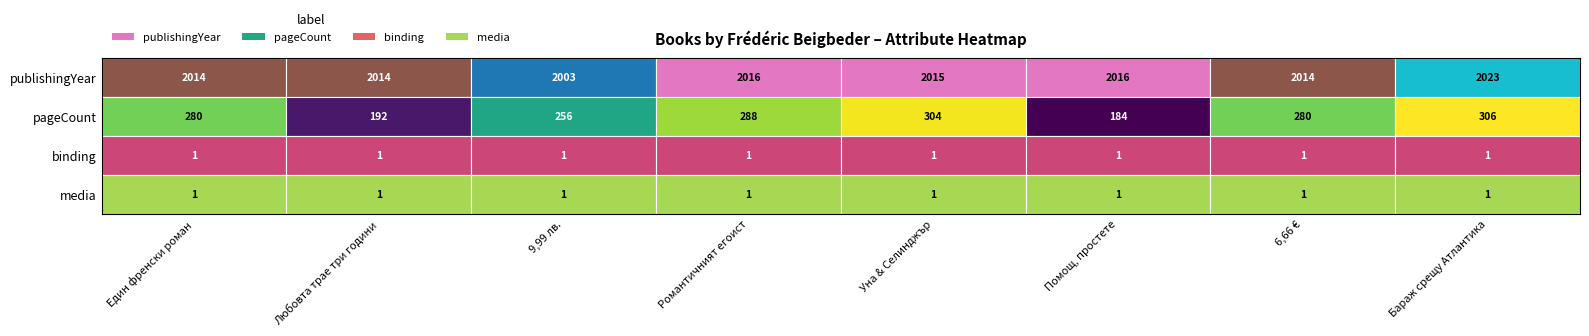

The value at Един френски роман is 490. True or false?

False